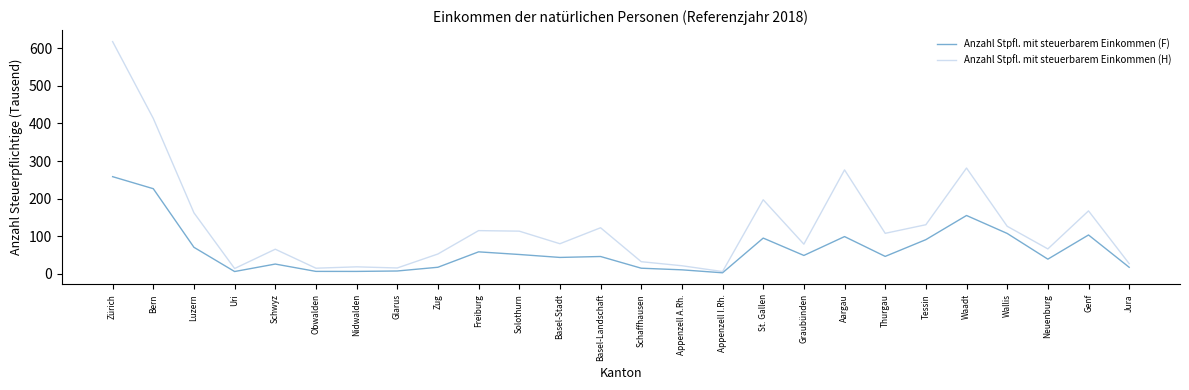

Between Zürich and Basel-Landschaft, which series saw the biggest shift?

Anzahl Stpfl. mit steuerbarem Einkommen (H)